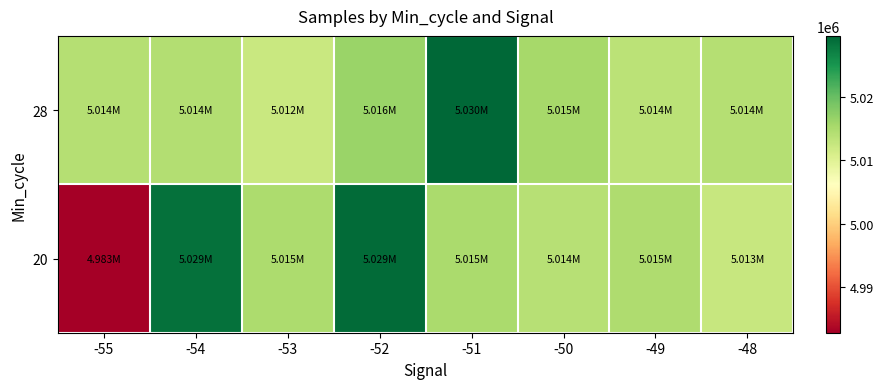

Reading left to right, what are all the values shown in this chart?

28: -55=5014150	-54=5014380	-53=5012279	-52=5016338	-51=5029593	-50=5015341	-49=5013538	-48=5014232
20: -55=4982795	-54=5028548	-53=5014919	-52=5029085	-51=5015032	-50=5013888	-49=5014625	-48=5012523